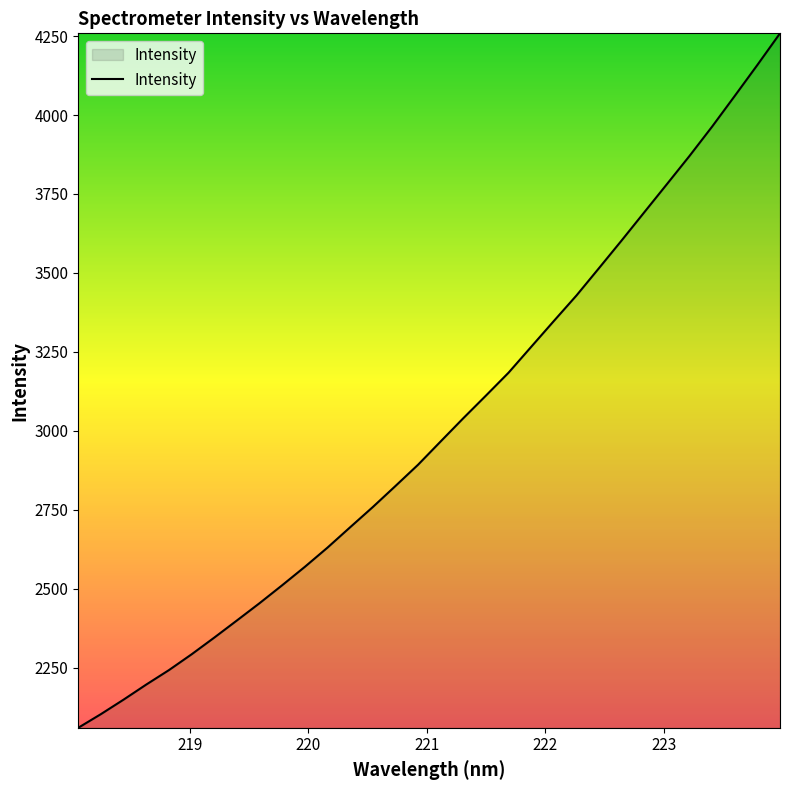

Does the chart have visible grid lines?

No